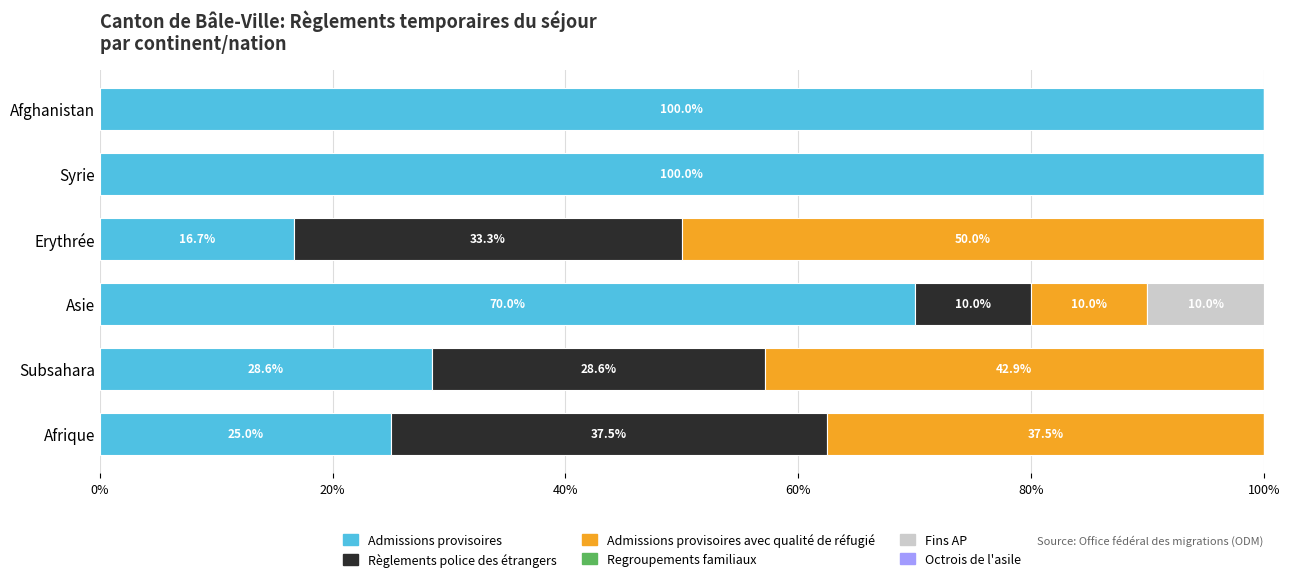

What is the maximum value for Admissions provisoires?

100.0